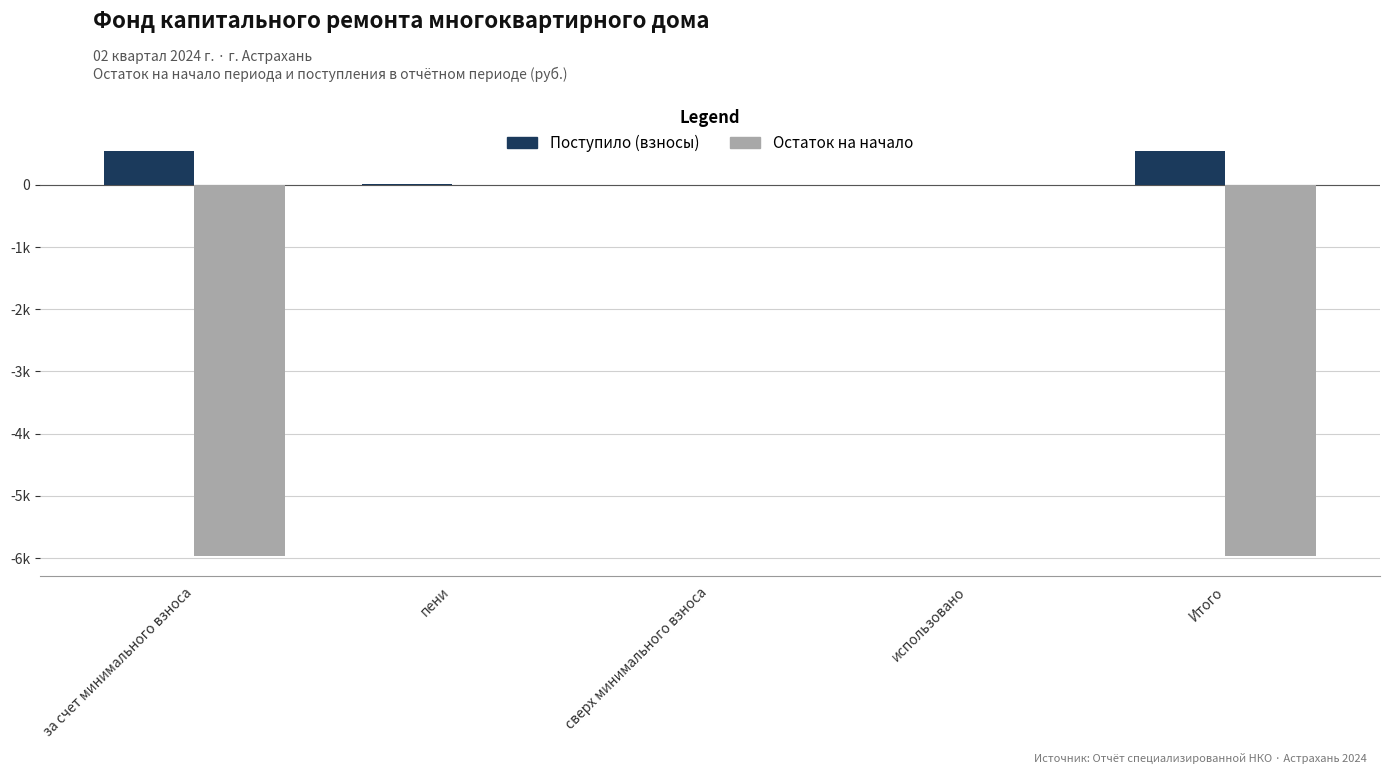

Are the bars horizontal?

No